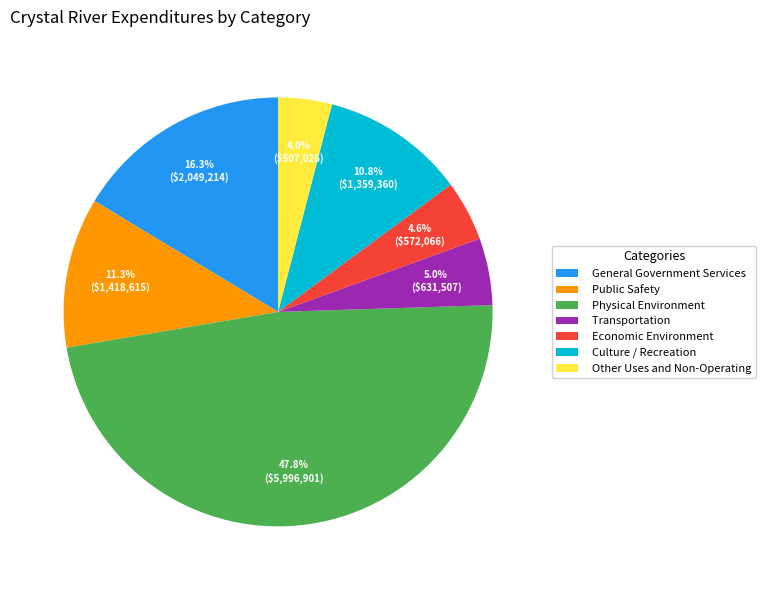

What is the largest slice in the pie chart?

Physical Environment